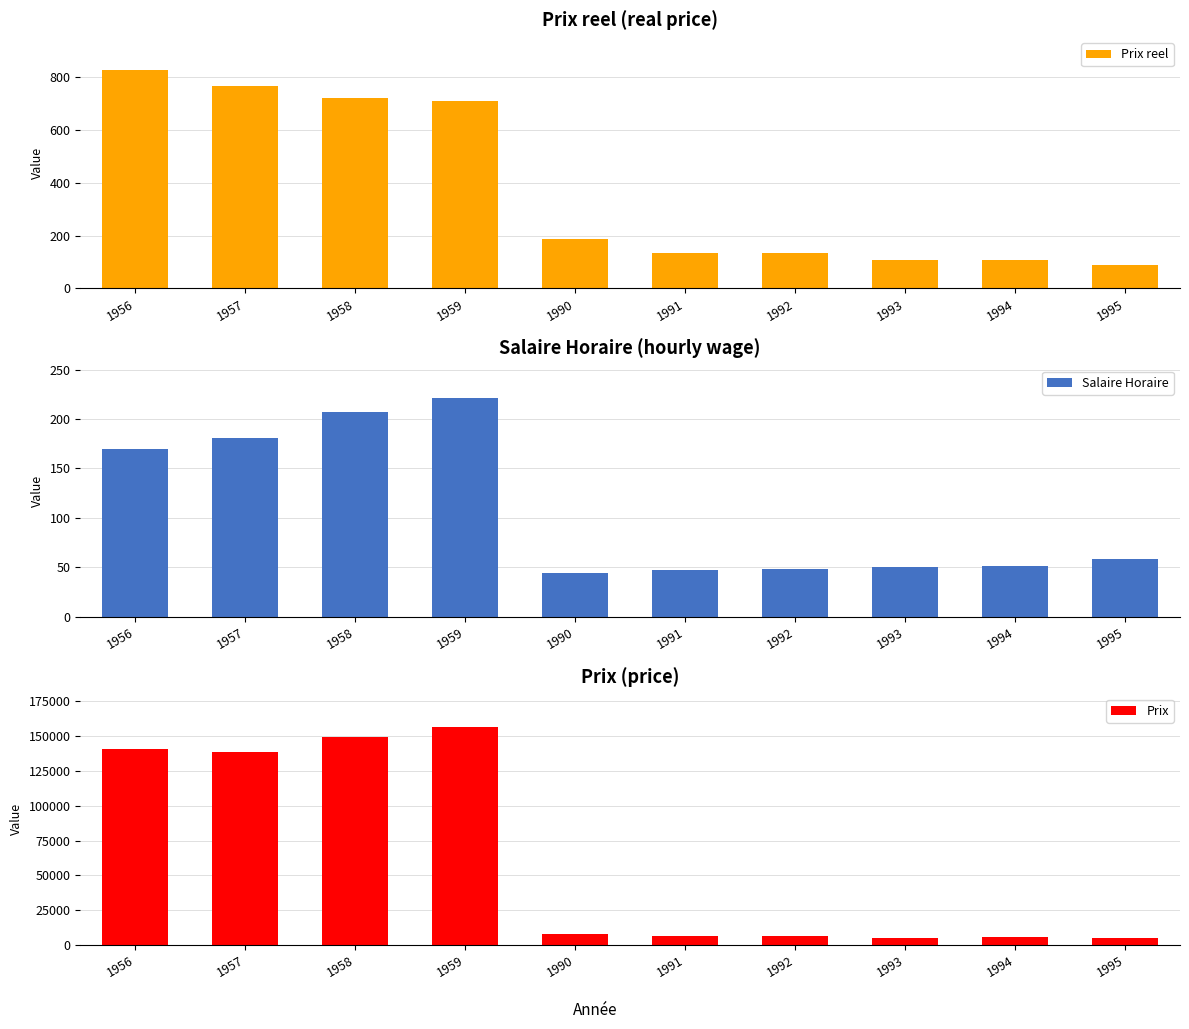

Reading left to right, extract all data points from this chart.

Prix reel: 826.9	766.7	721.0	710.4	185.4	134.7	134.6	109.0	108.2	87.7
Salaire Horaire: 170.0	180.5	207.5	221.0	44.7	46.8	48.7	49.9	51.0	58.0
Prix: 140570.0	138390.0	149600.0	156990.0	8281.4	6308.9	6556.0	5442.9	5519.4	5087.6